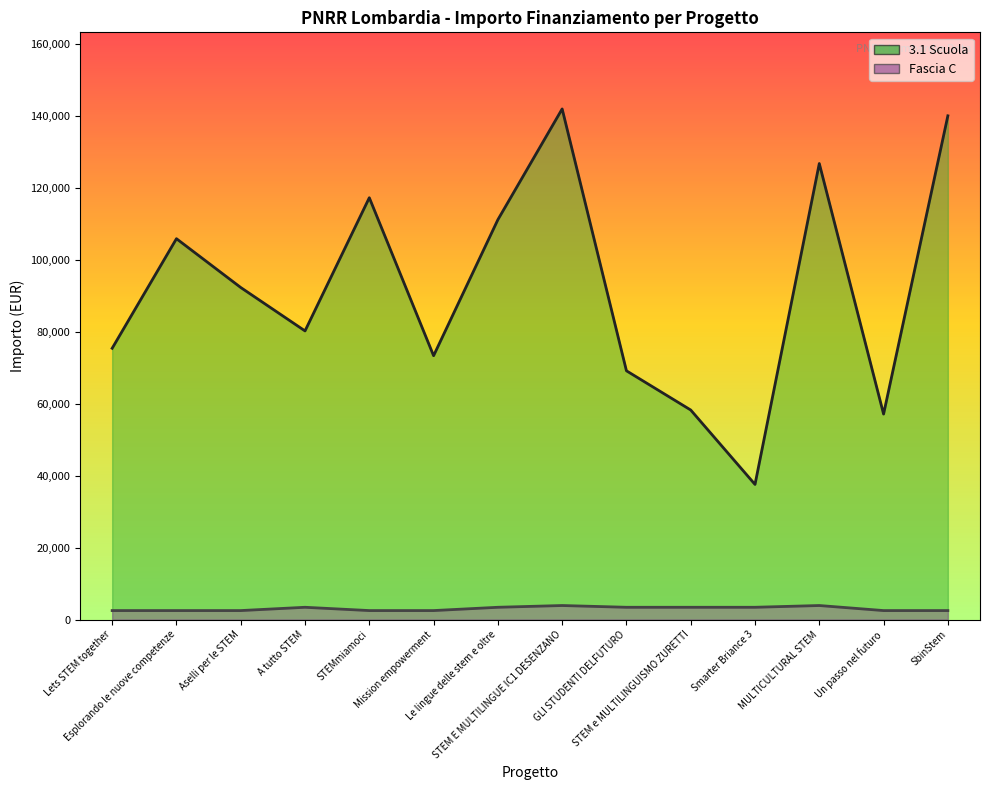

The 3.1 Scuola series shows 96737.6 at SbinStem. True or false?

False